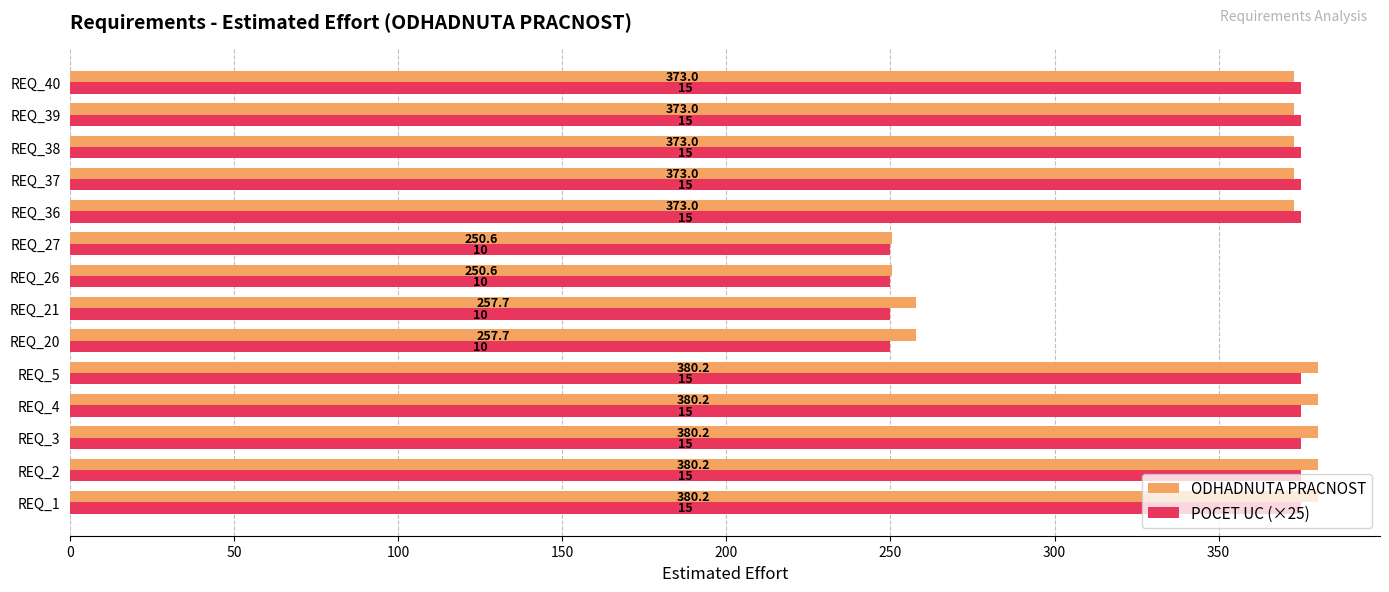

Rank the series at REQ_40 from lowest to highest value.

ODHADNUTA PRACNOST, POCET UC (×25)